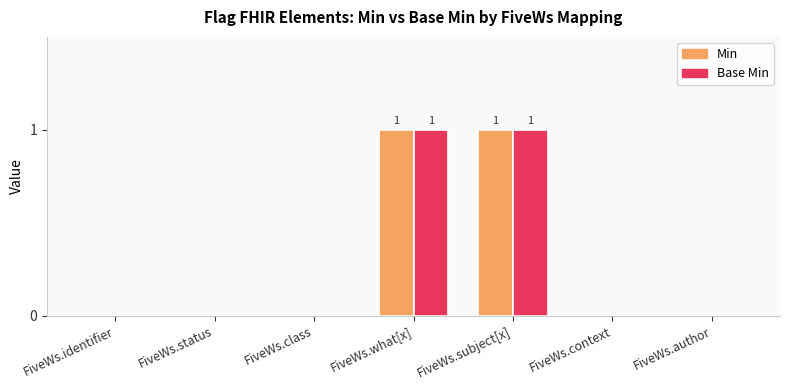

Is the value of Min at FiveWs.subject[x] greater than the value of Base Min at FiveWs.class?

Yes